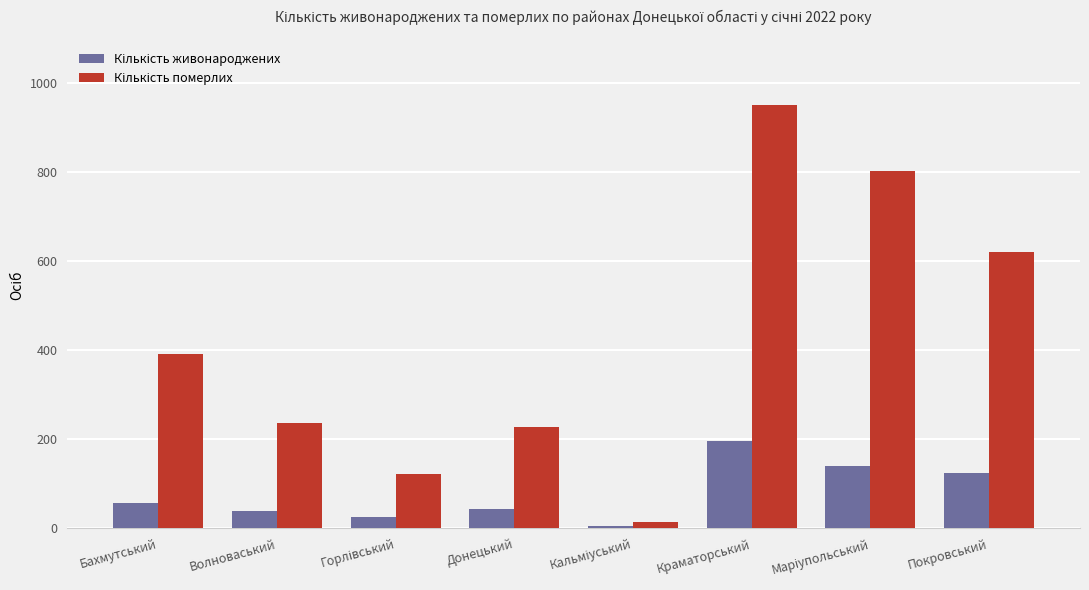

How many distinct data groups are displayed?

2